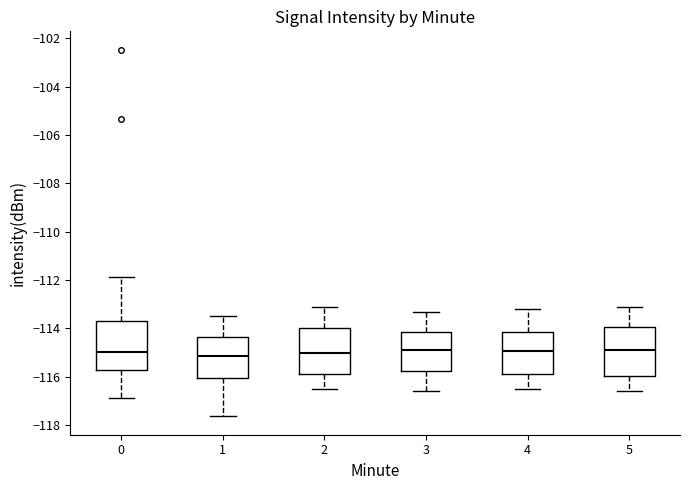

Reading left to right, read every box against the y-axis: the position of its median line, the range the box covers, and the ends of its whiskers. The values are not printed on the chart, so give them approximately, as read against the axis.

0: median -115.0, box -115.8 to -113.8, whiskers -116.8 to -111.8
1: median -115.2, box -116.0 to -114.4, whiskers -117.6 to -113.4
2: median -115.0, box -115.8 to -114.0, whiskers -116.4 to -113.0
3: median -114.8, box -115.8 to -114.2, whiskers -116.6 to -113.2
4: median -115.0, box -115.8 to -114.2, whiskers -116.4 to -113.2
5: median -114.8, box -116.0 to -114.0, whiskers -116.6 to -113.0